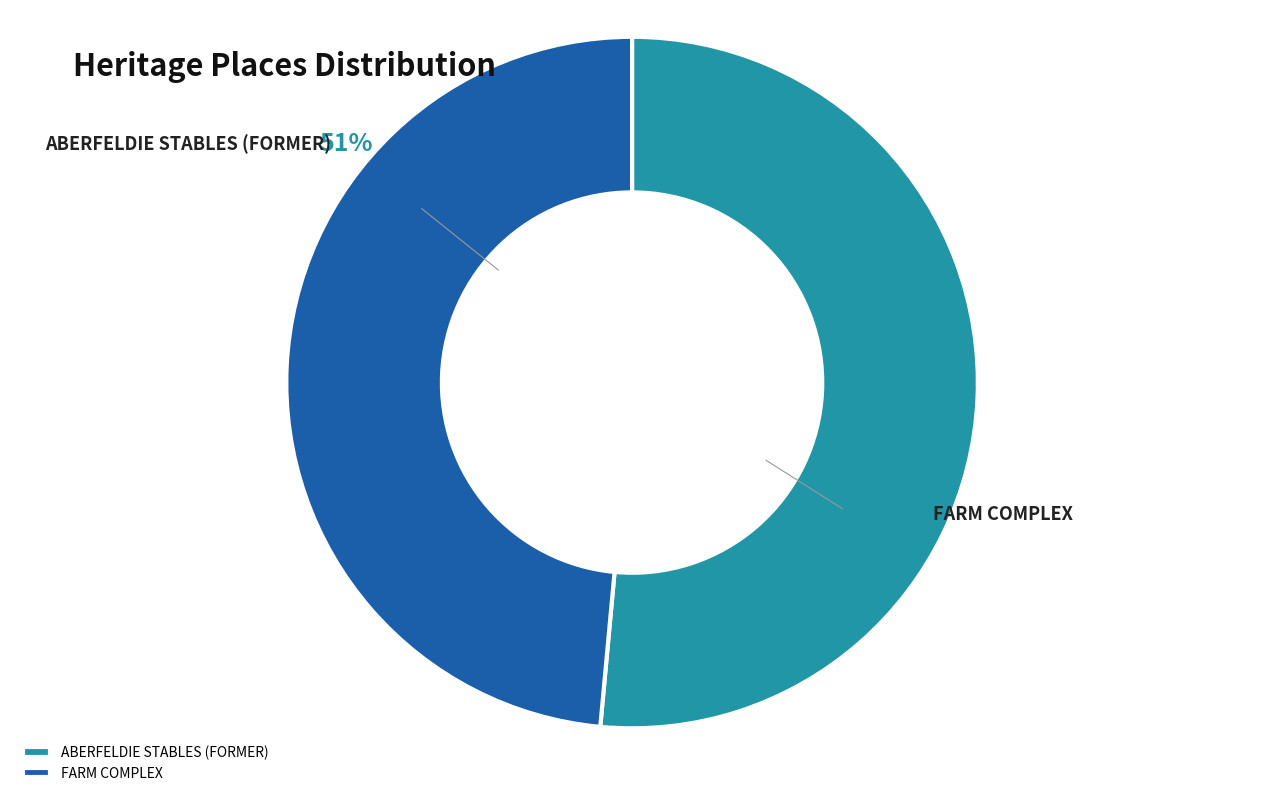

Count the number of slices in the pie.

2